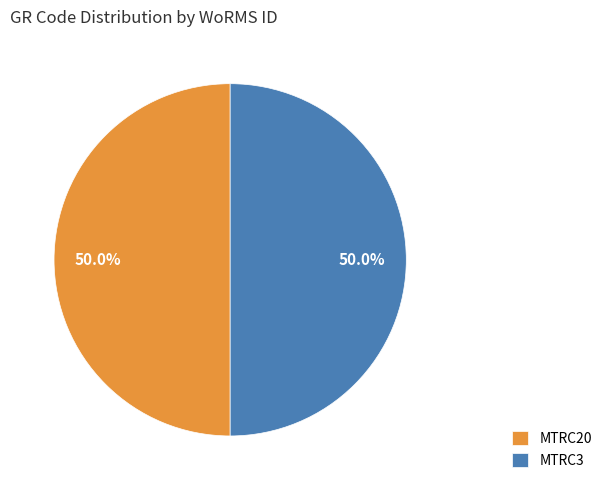

What is the total percentage of MTRC20 and MTRC3?

100.0%